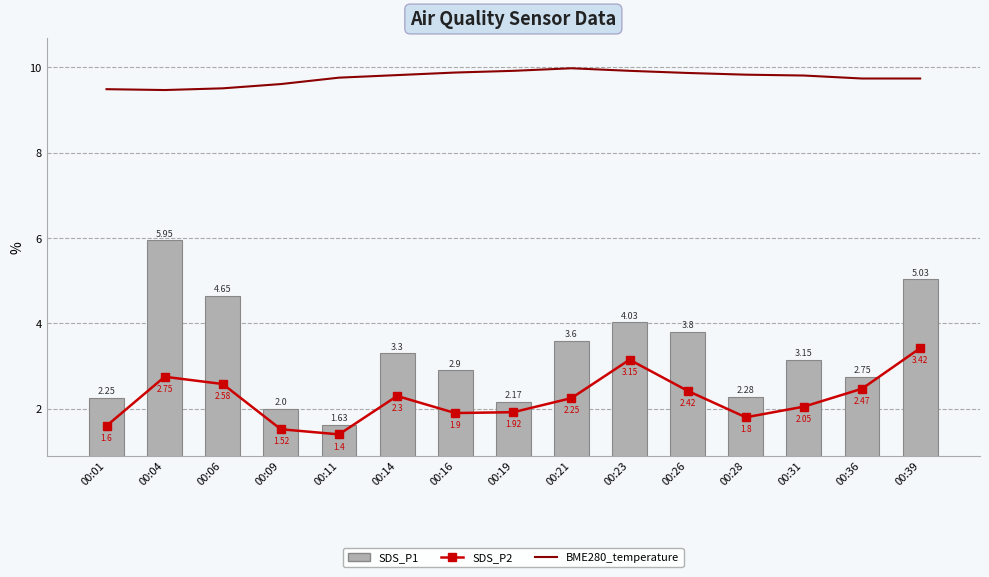

What is the maximum value for SDS_P2?

3.4